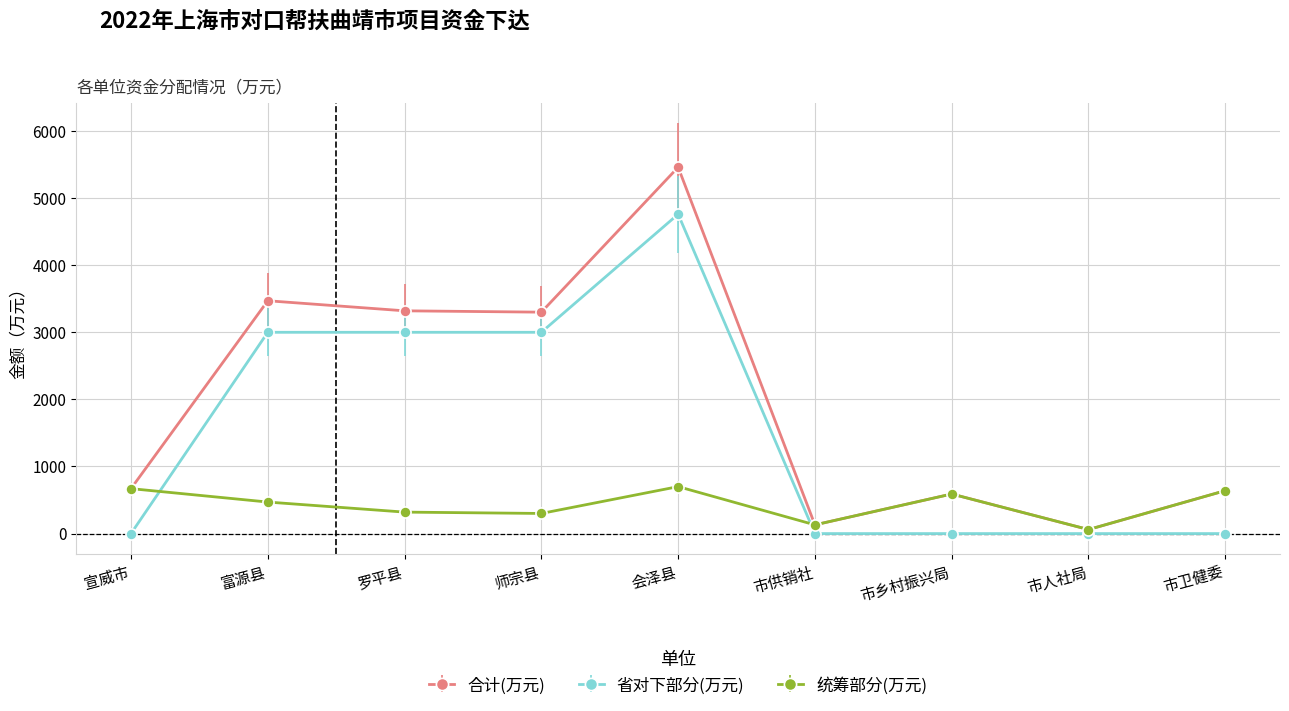

How many series are shown in this chart?

3